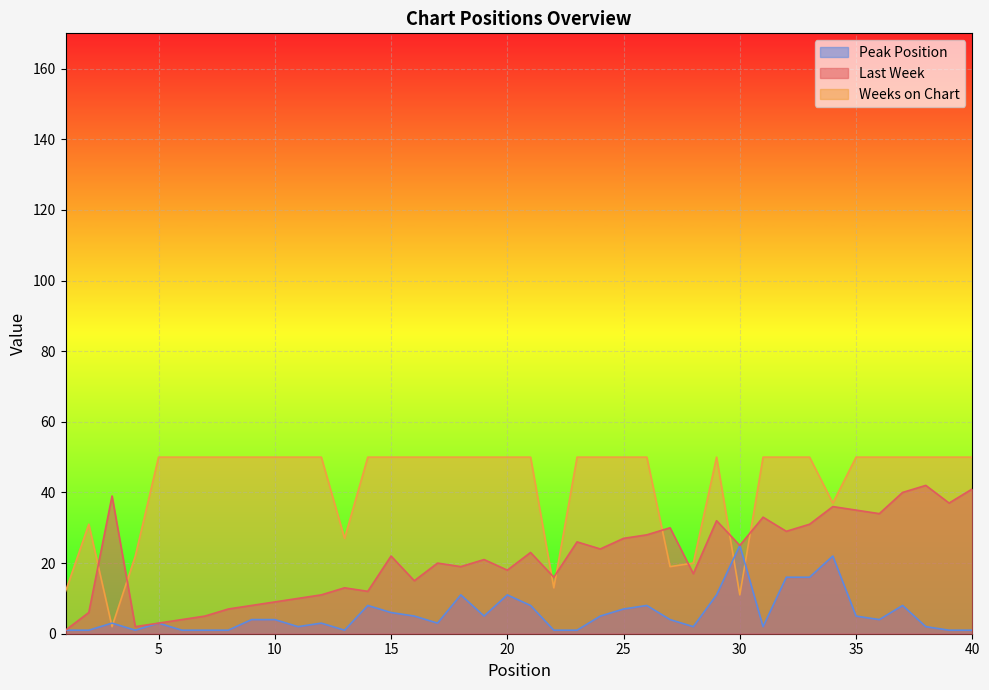

What is the value of the Last Week point at the 37th from the left?

40